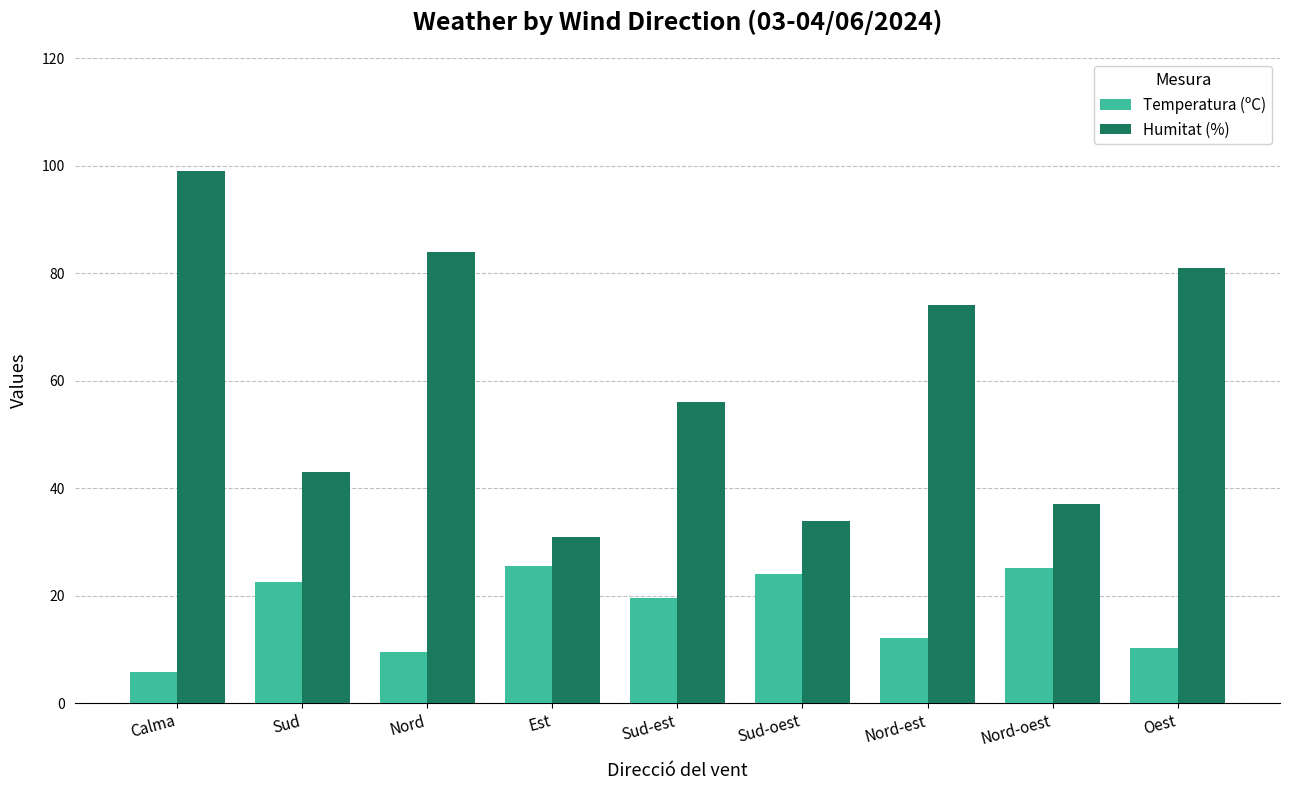

Between Nord and Est, which series saw the biggest shift?

Humitat (%)